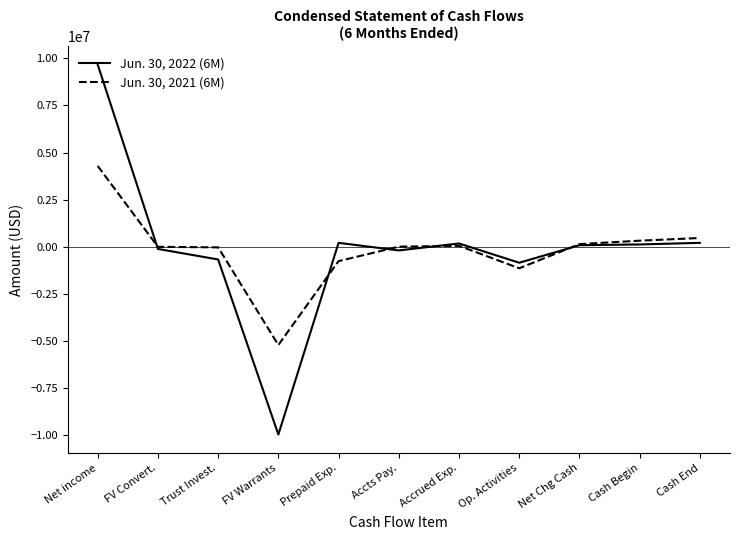

True or false: Jun. 30, 2022 (6M) has more than 0 points higher than both neighbors.

True